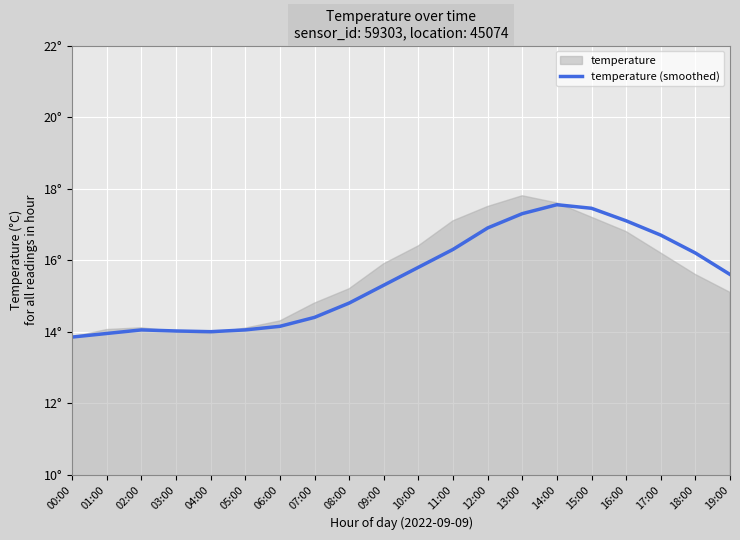

What is the change in value from 16:00 to 19:00?

-1.5